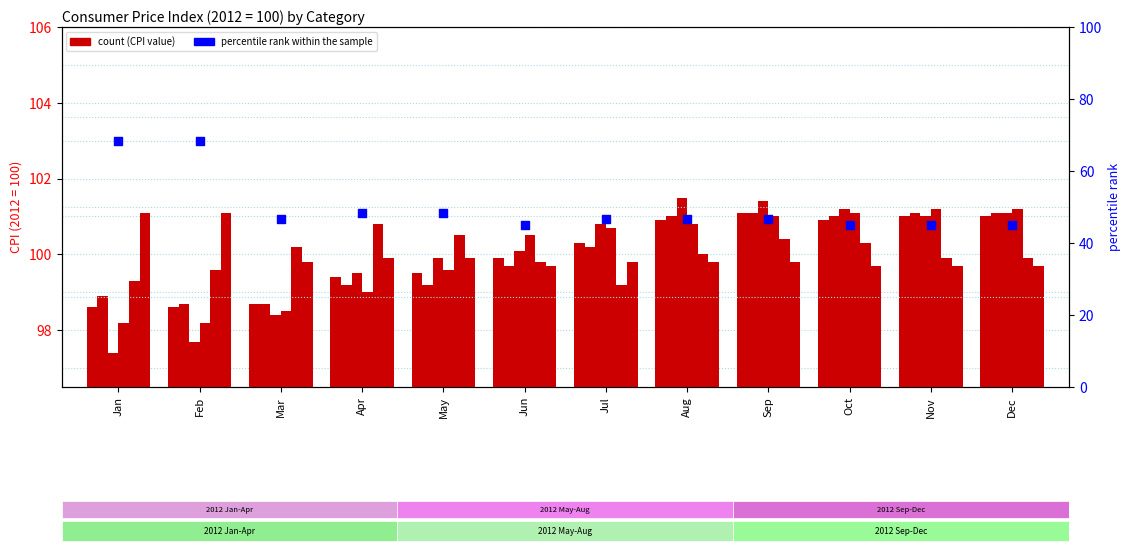

At how many categories does at least one series exceed 99?

12